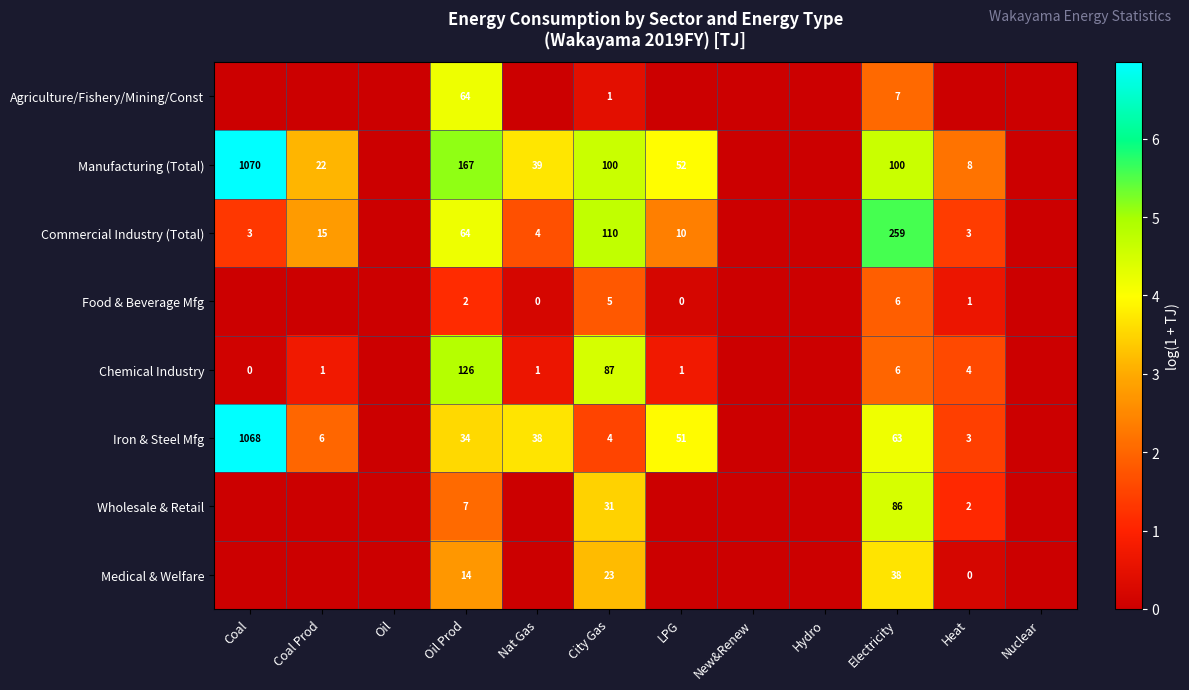

What is the total value across all series at Oil Prod?

478